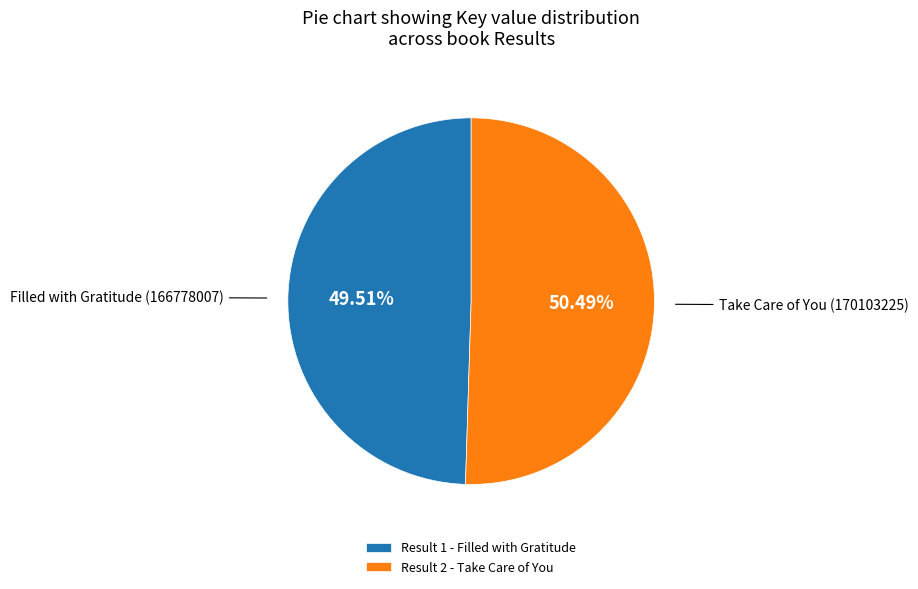

What is the largest slice in the pie chart?

Result 2 - Take Care of You